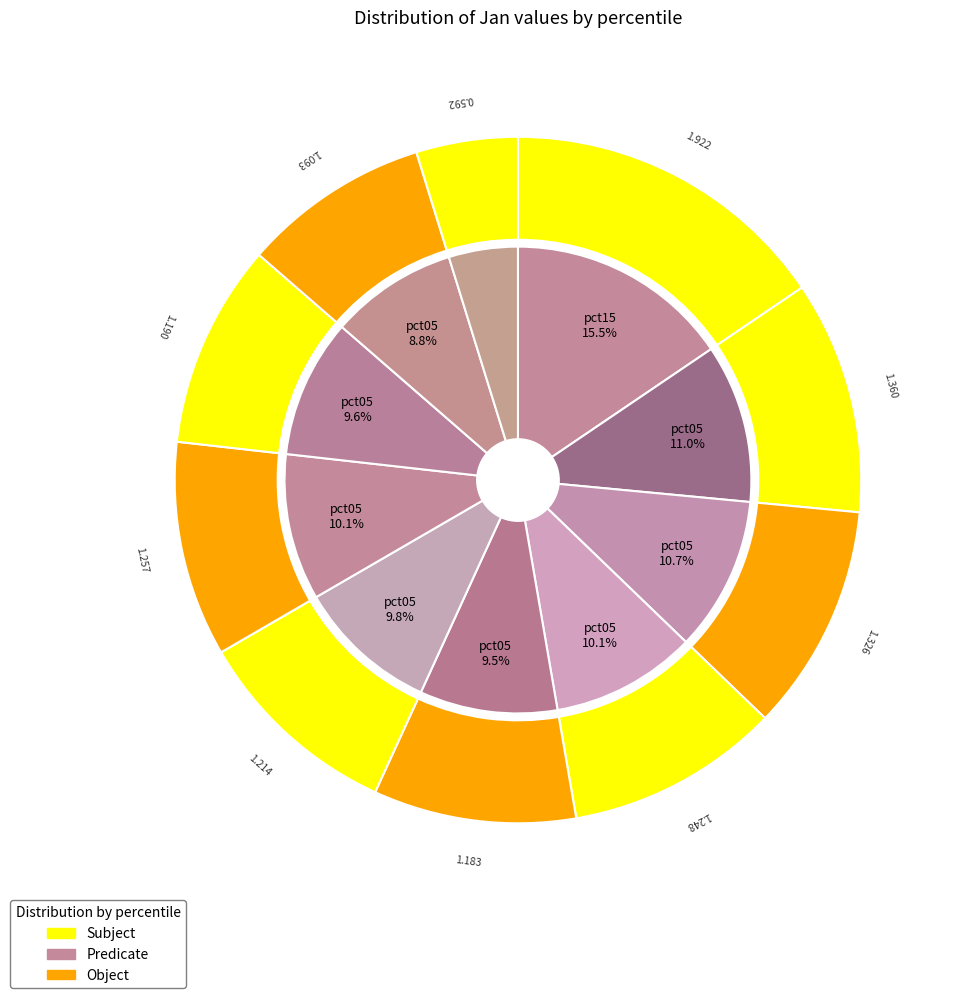

To the nearest percent, what is the difference between the largest and smallest slice percentages?

11%